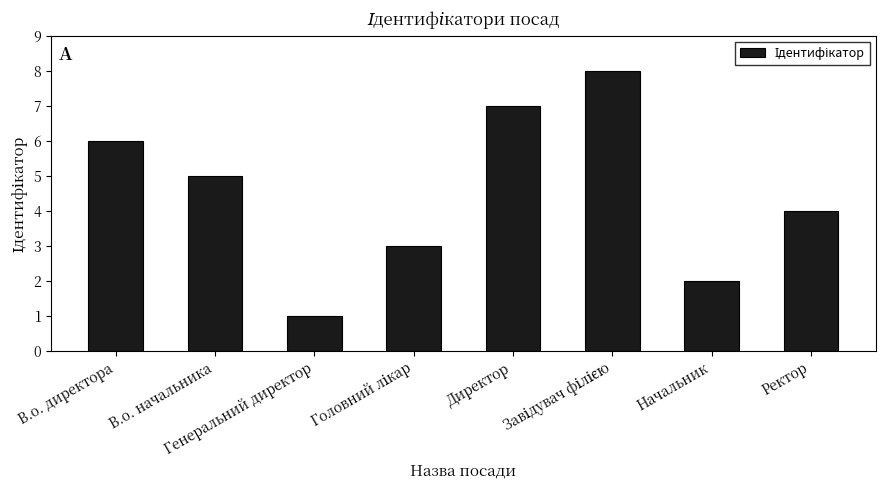

What is the minimum value shown in the chart?

1